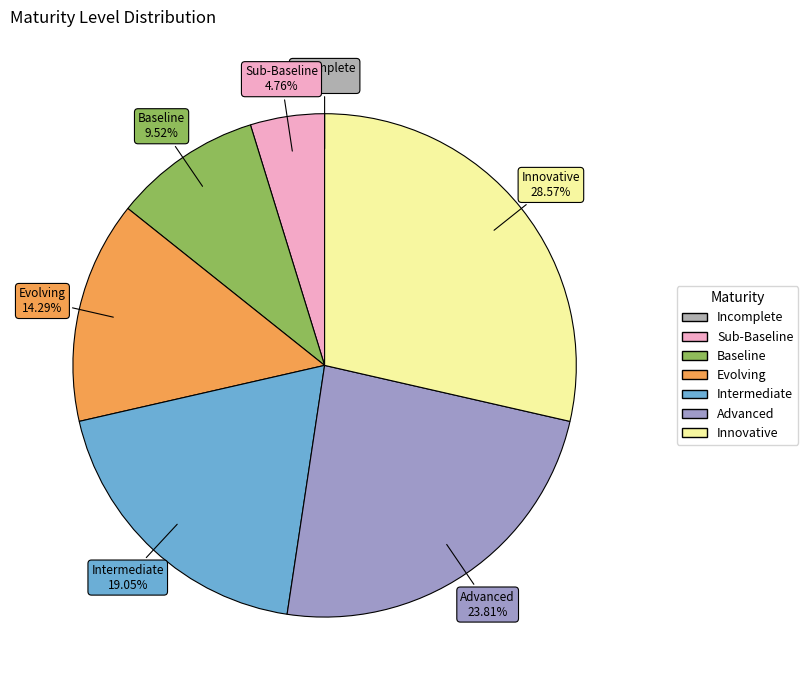

To the nearest percent, what percentage of the pie is Evolving?

14%